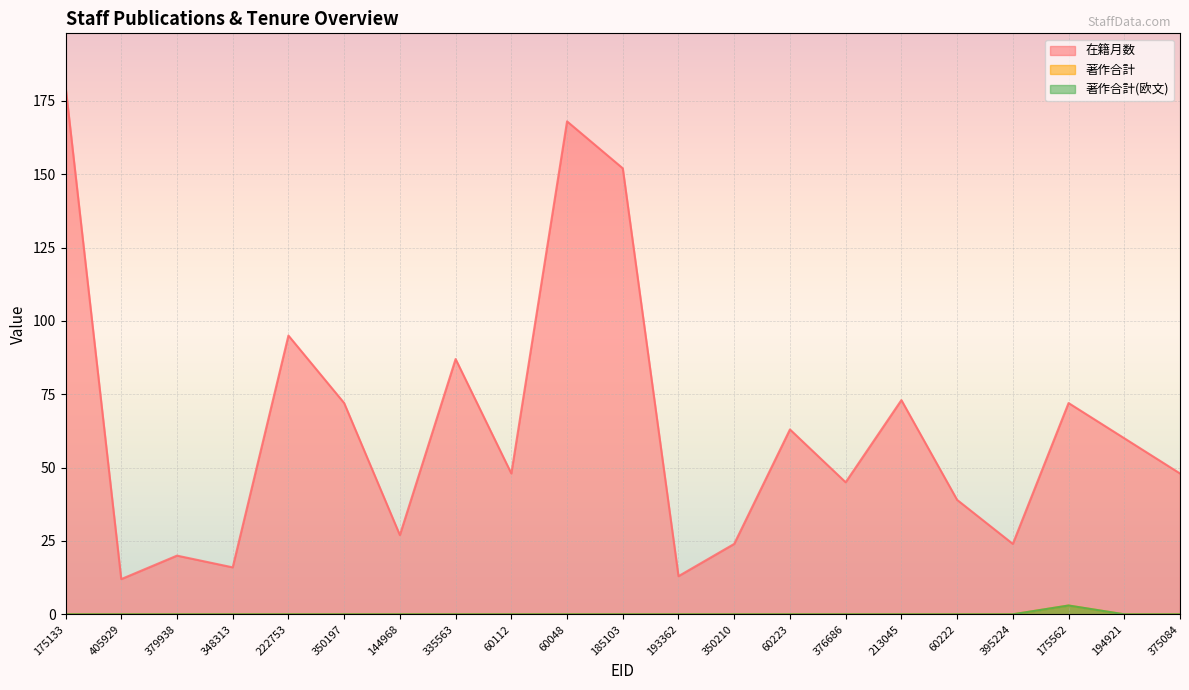

True or false: 在籍月数 has more than 0 points higher than both neighbors.

True